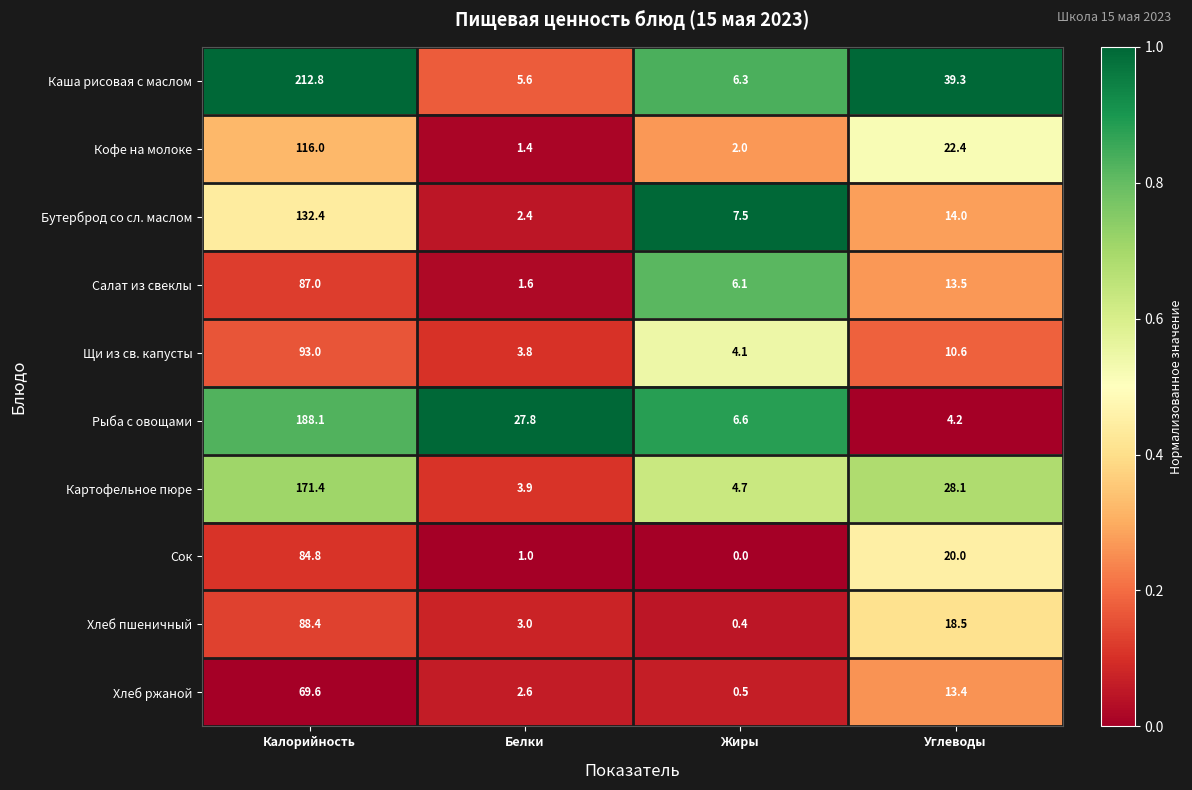

Which series has the largest total across all categories?

Каша рисовая с маслом